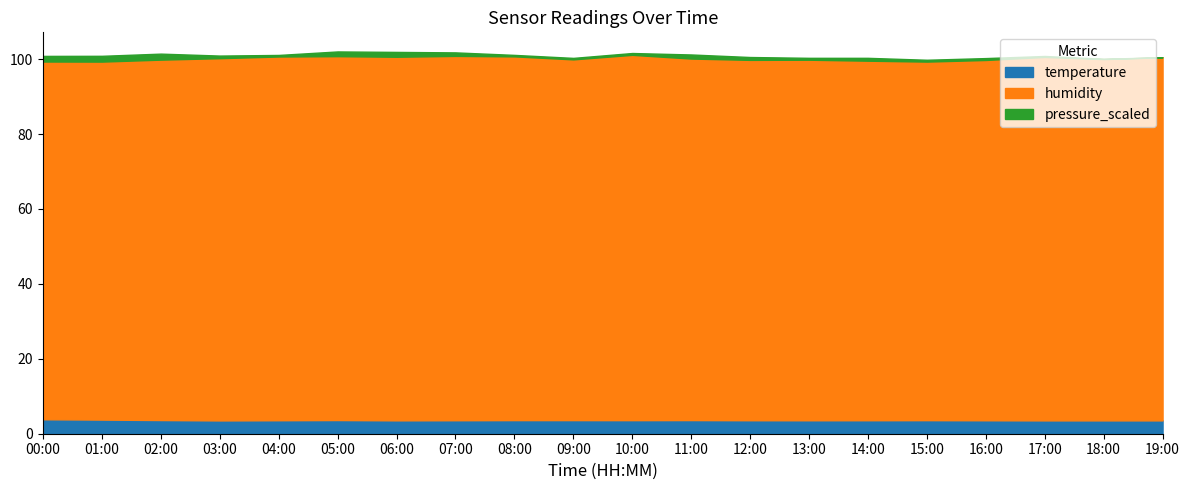

Does the chart display data point markers on the line(s)?

No